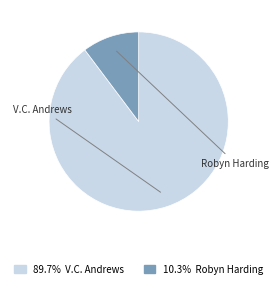

Is there a majority slice in this chart?

Yes